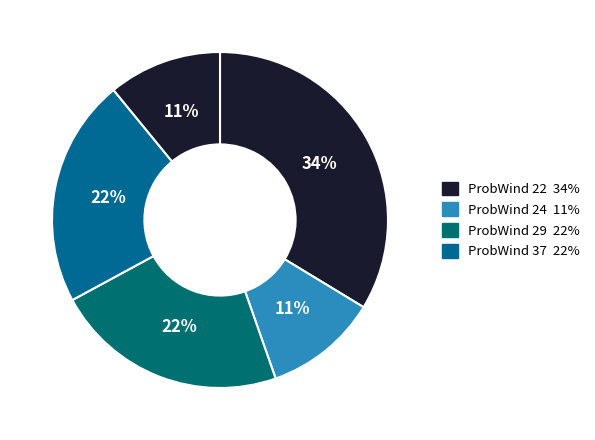

Is there a majority slice in this chart?

No